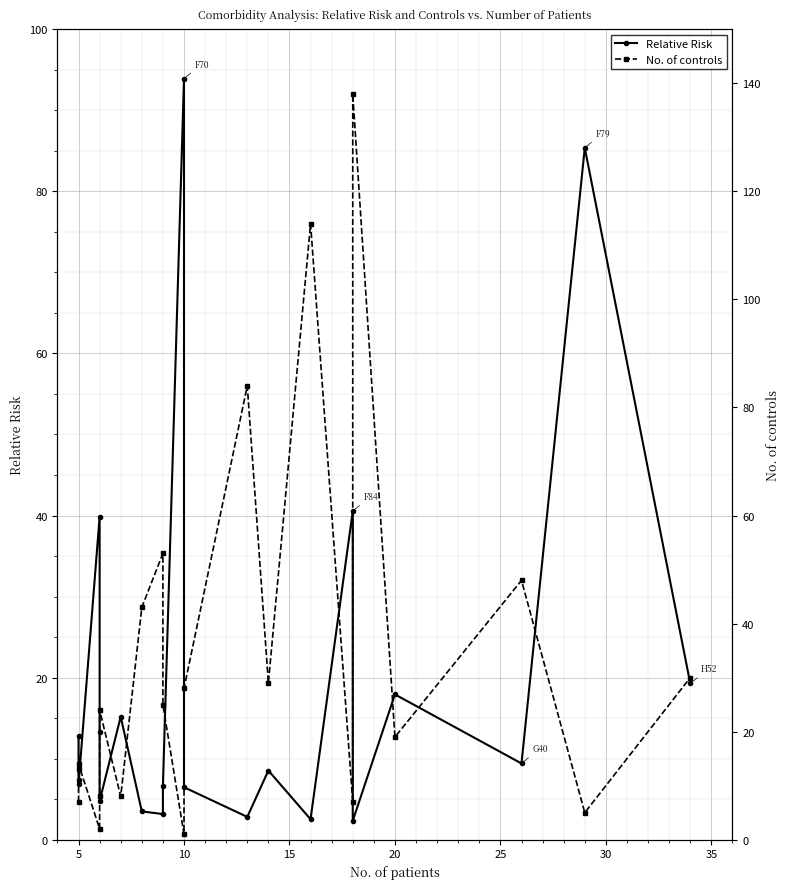

Which series has the widest spread of values?

No. of controls